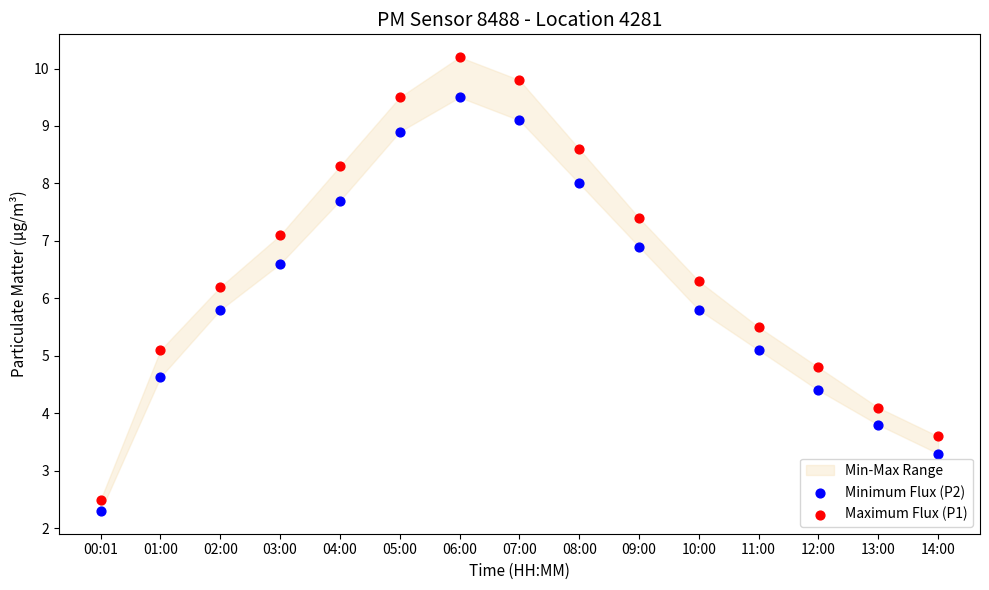

Across all data points, what is the range of Y values (max minus min)?

7.9